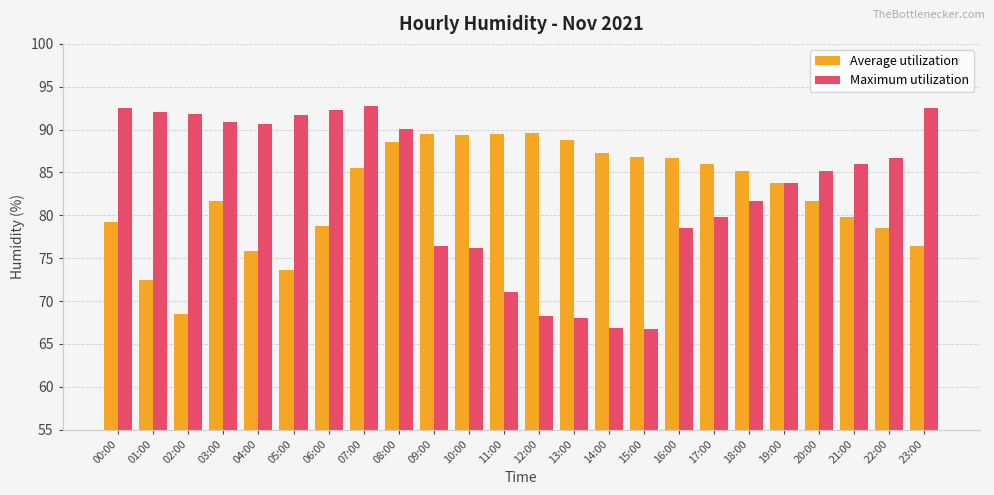

What position from the left is 07:00?

8